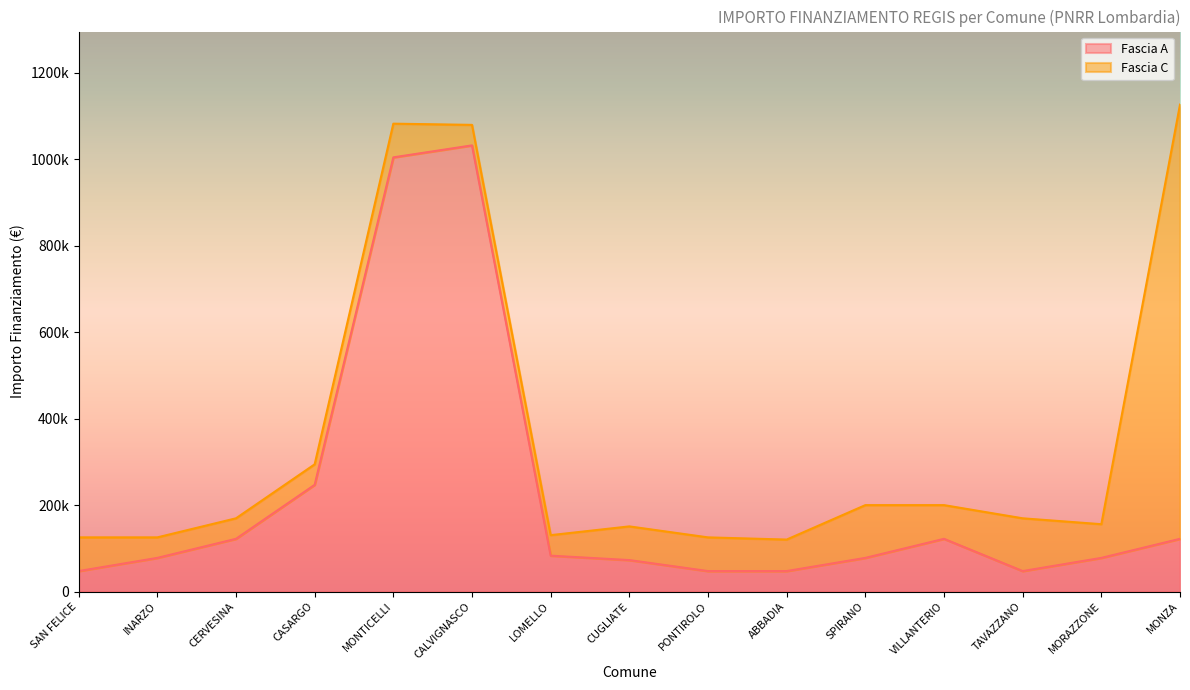

Rank the categories by value from highest to lowest.

CALVIGNASCO, MONTICELLI, CASARGO, CERVESINA, VILLANTERIO, MONZA, LOMELLO, INARZO, SPIRANO, MORAZZONE, CUGLIATE, SAN FELICE, PONTIROLO, ABBADIA, TAVAZZANO